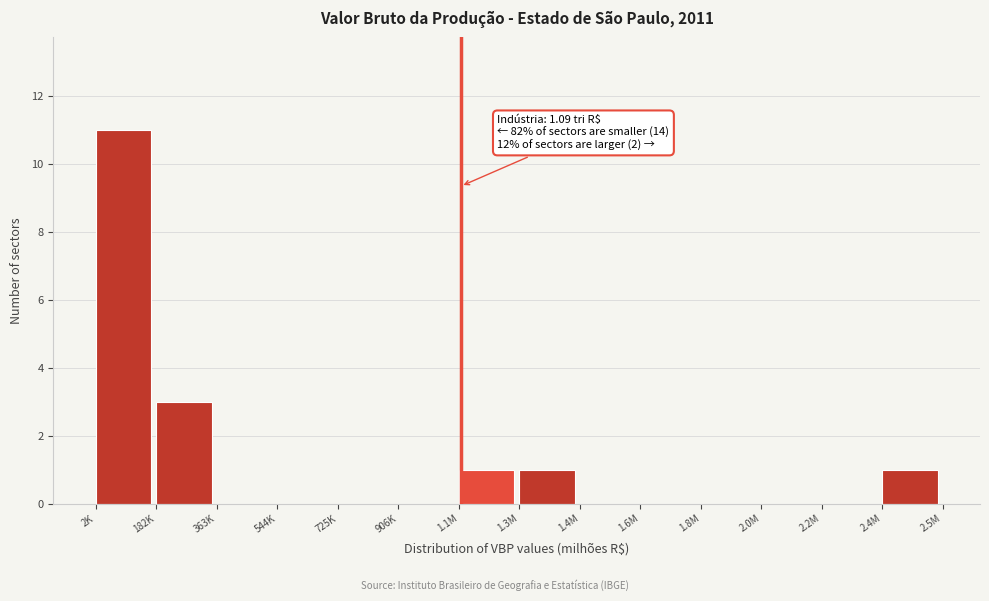

Reading right to left, transcribe all the data shown in this chart.

2.4M=1	2.2M=0	2.0M=0	1.8M=0	1.6M=0	1.4M=0	1.3M=1	1.1M=1	906K=0	725K=0	544K=0	363K=0	182K=3	2K=11